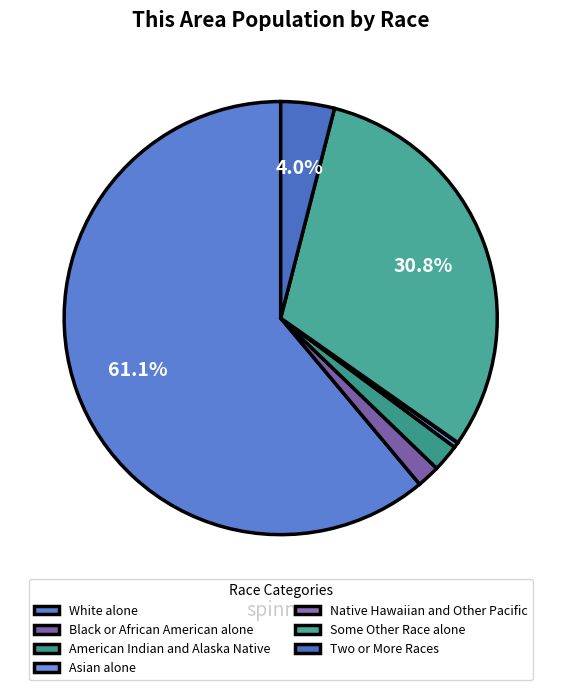

How many segments does this pie chart have?

7